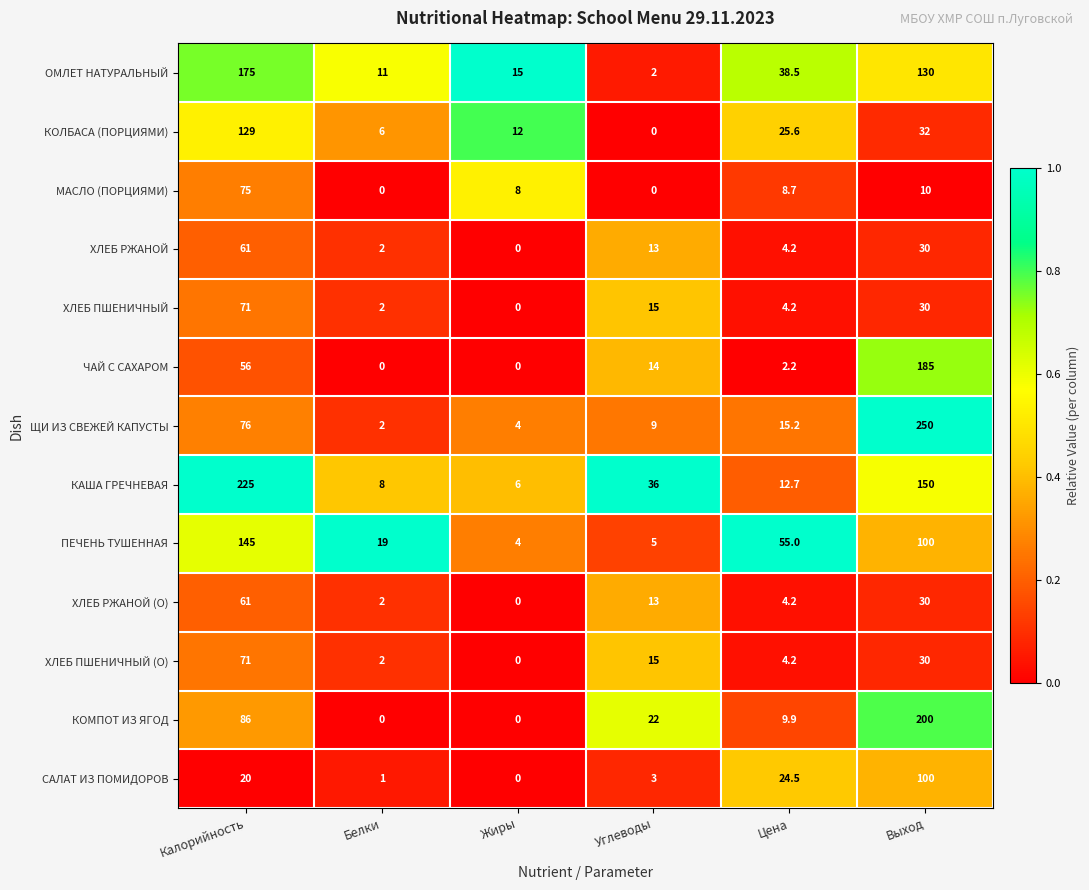

Between Углеводы and Цена, which series saw the biggest shift?

ПЕЧЕНЬ ТУШЕННАЯ